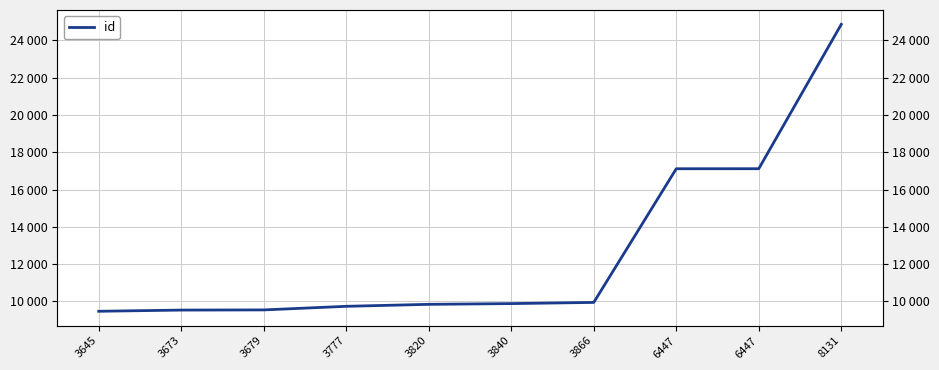

The value at 6447 is 7724. True or false?

False